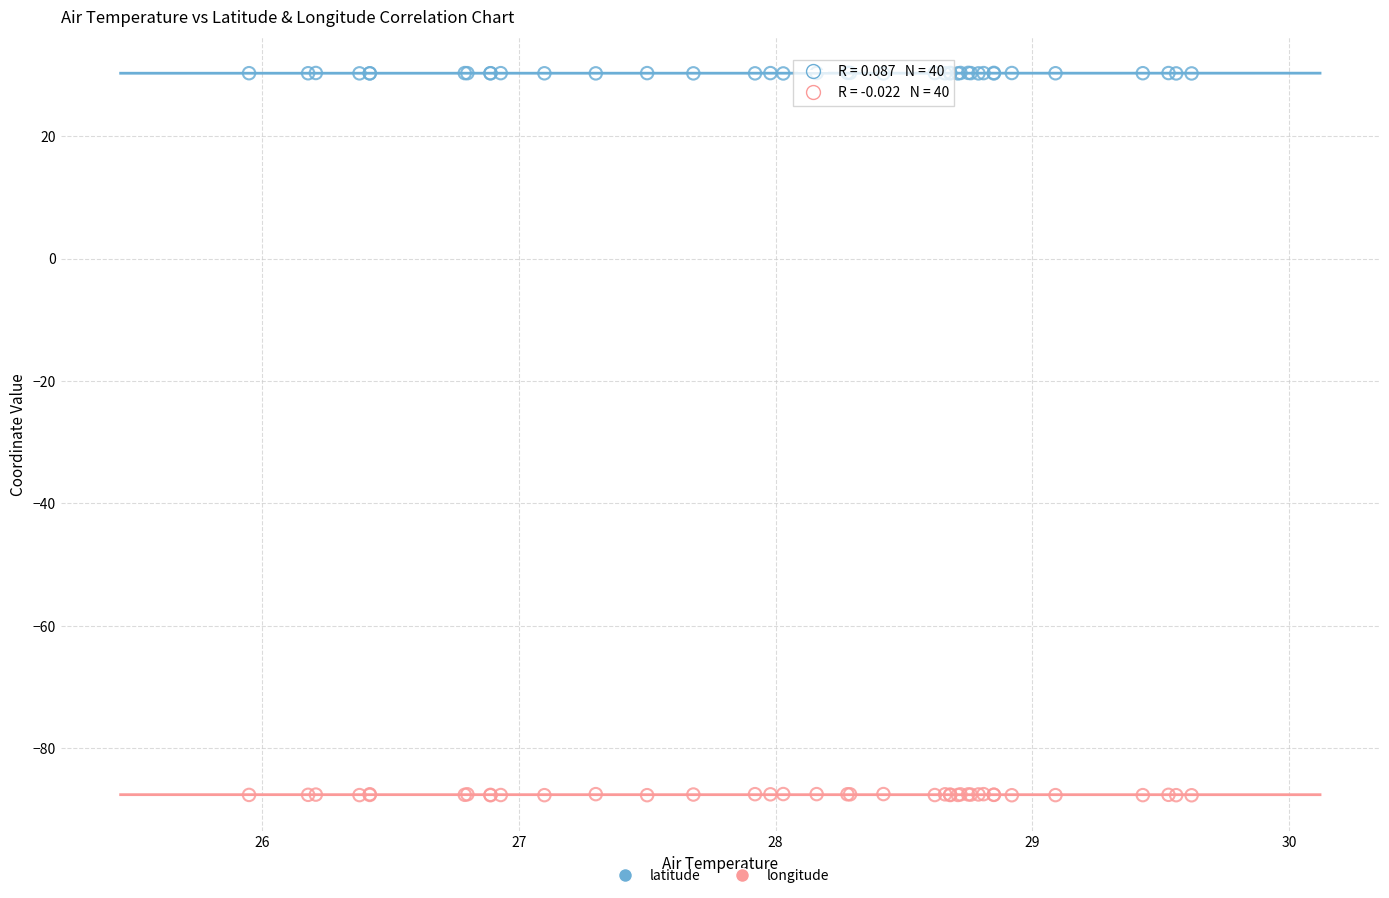

Which series contains the highest Y value?

latitude